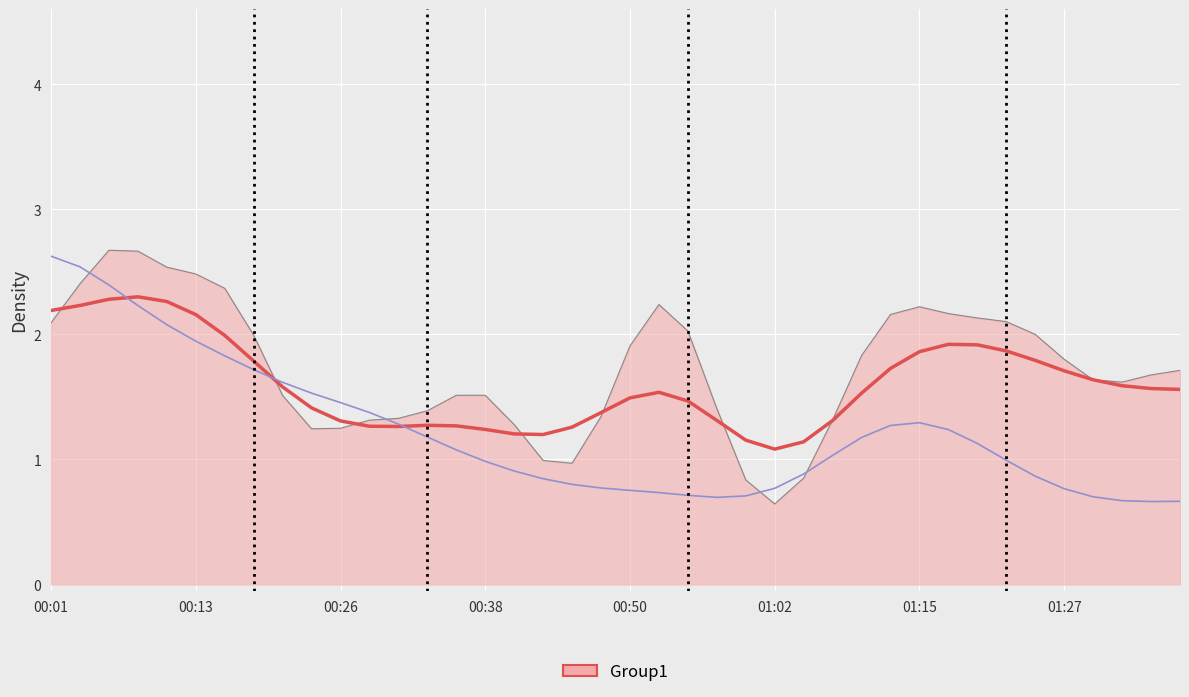

What is the greatest value displayed?

2.7